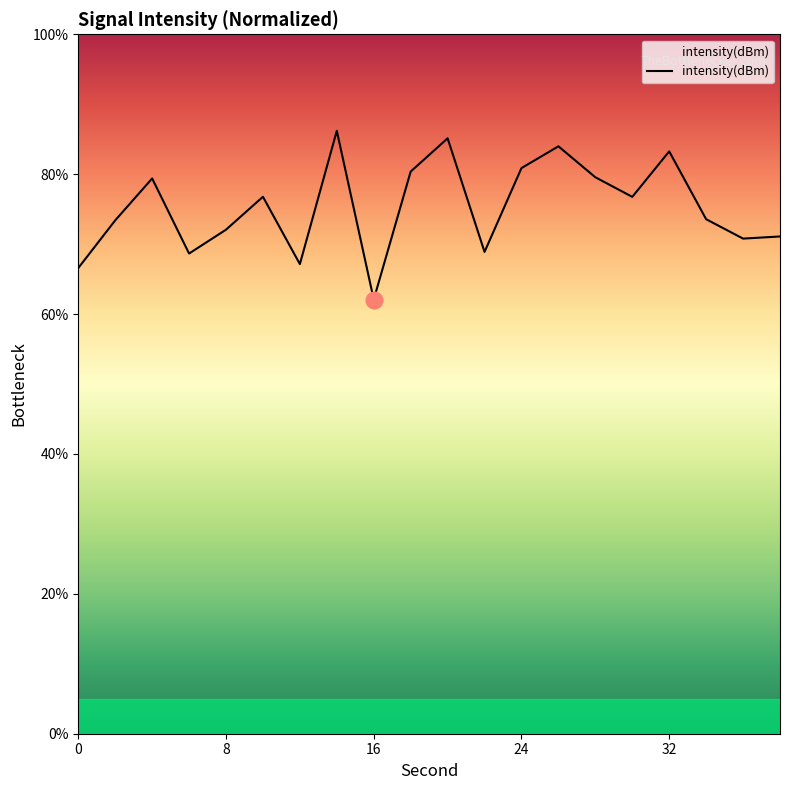

What is the difference between the maximum and minimum values?

24.1